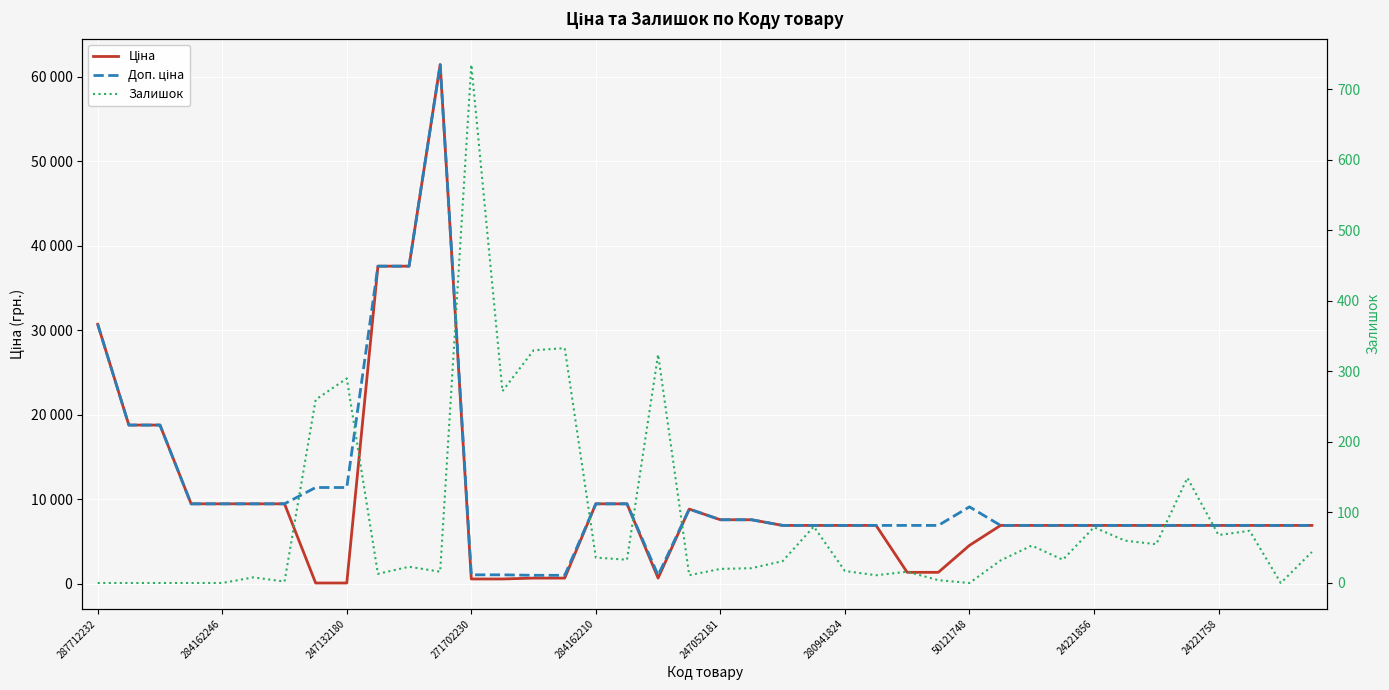

At which category does Ціна reach its first local valley?

18